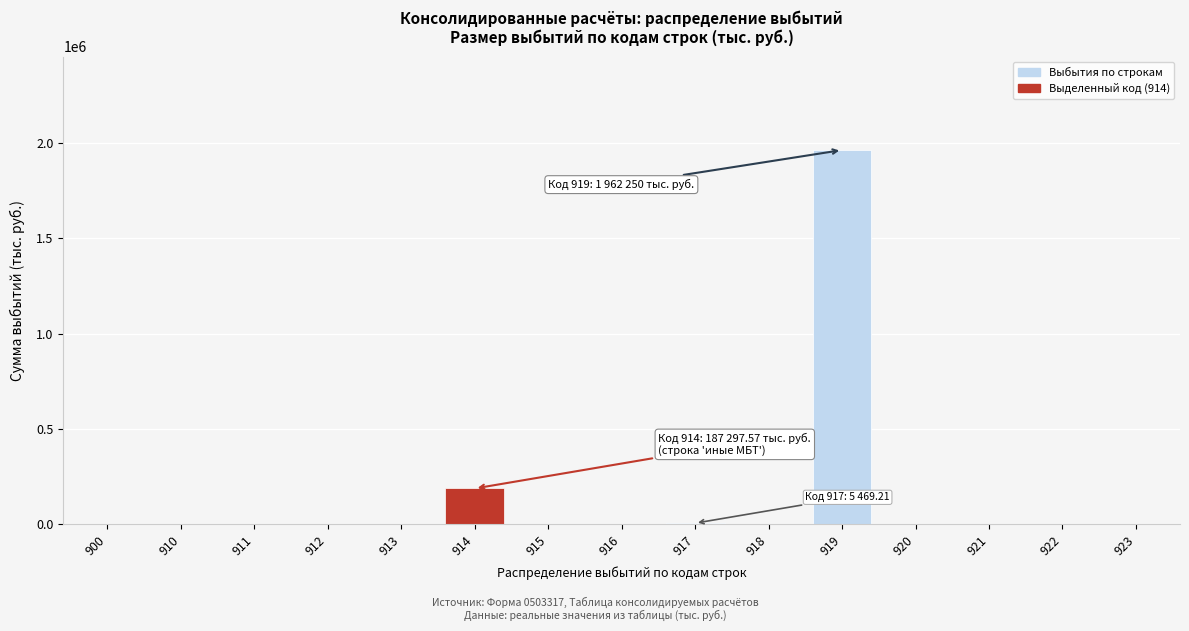

The value at 914 is 187297.6. True or false?

True